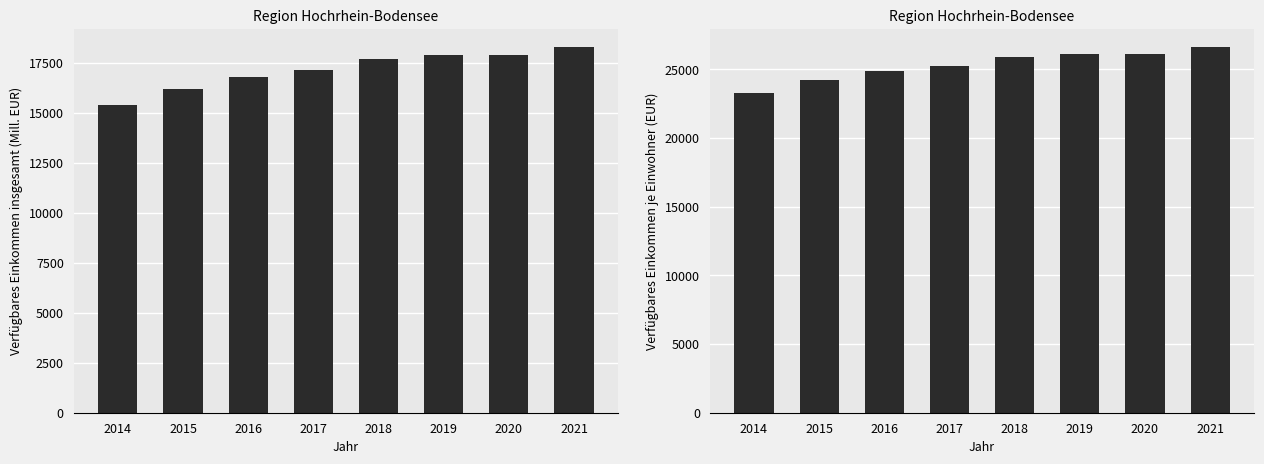

What is the average value of the je Einwohner (EUR) series?

25274.1